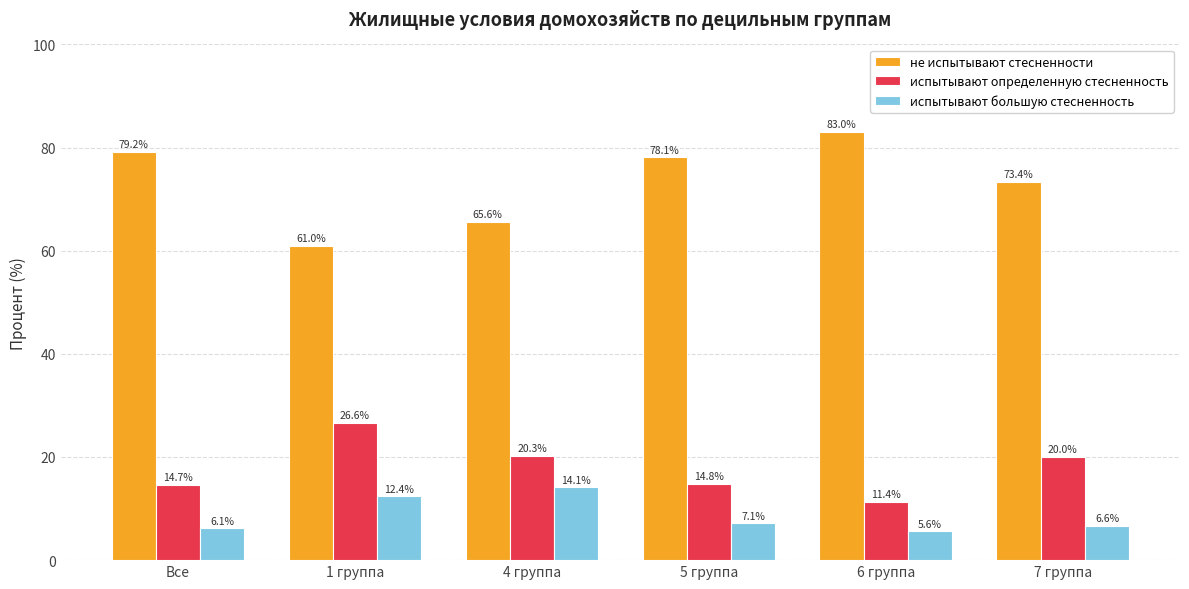

The не испытывают стесненности series shows 65.6 at 4 группа. True or false?

True